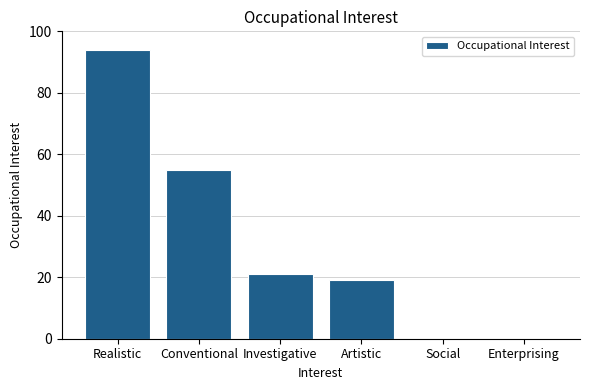

What is the difference between the values at Conventional and Enterprising?

55